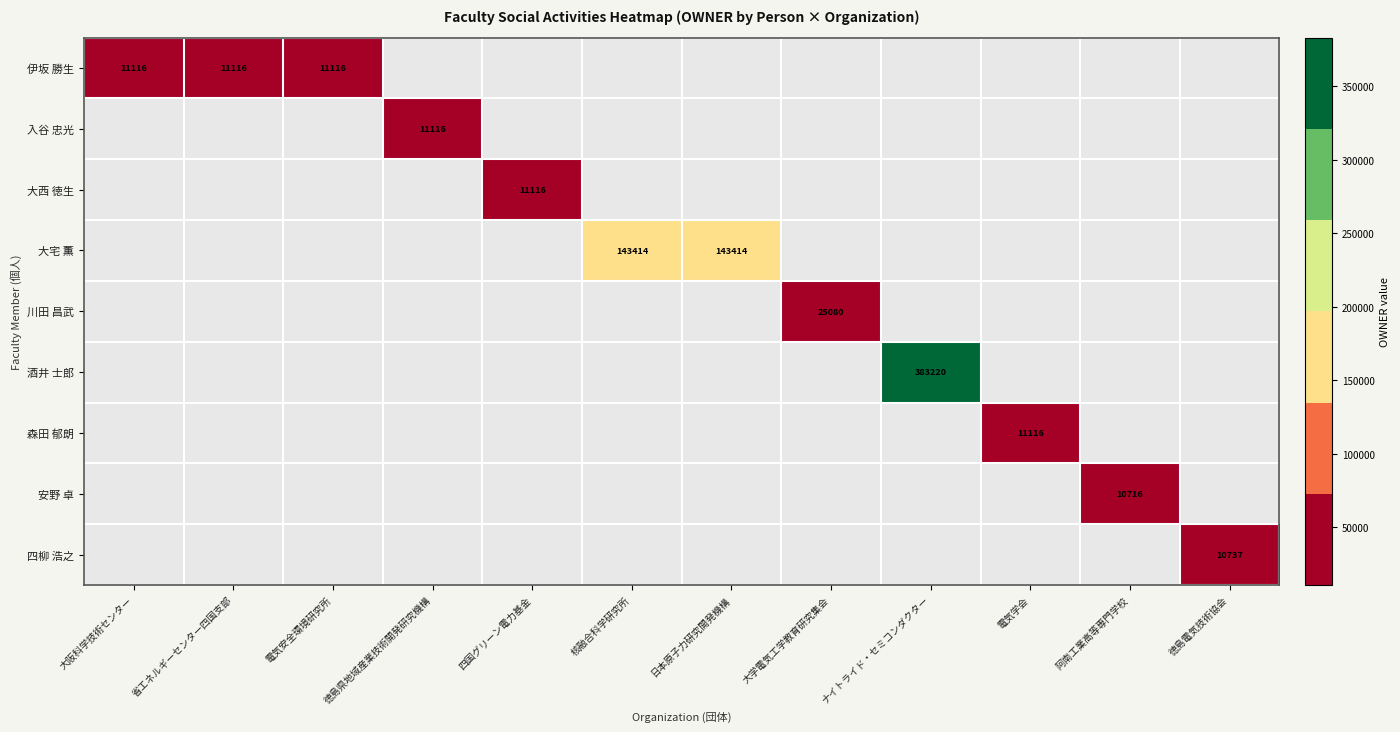

Is it true that 伊坂 勝生 equals 4254 at 省エネルギーセンター四国支部?

False